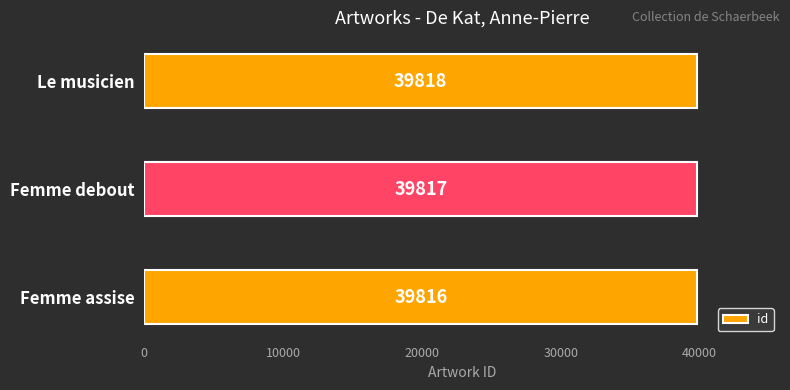

Which has a higher value, Femme debout or Femme assise?

Femme debout